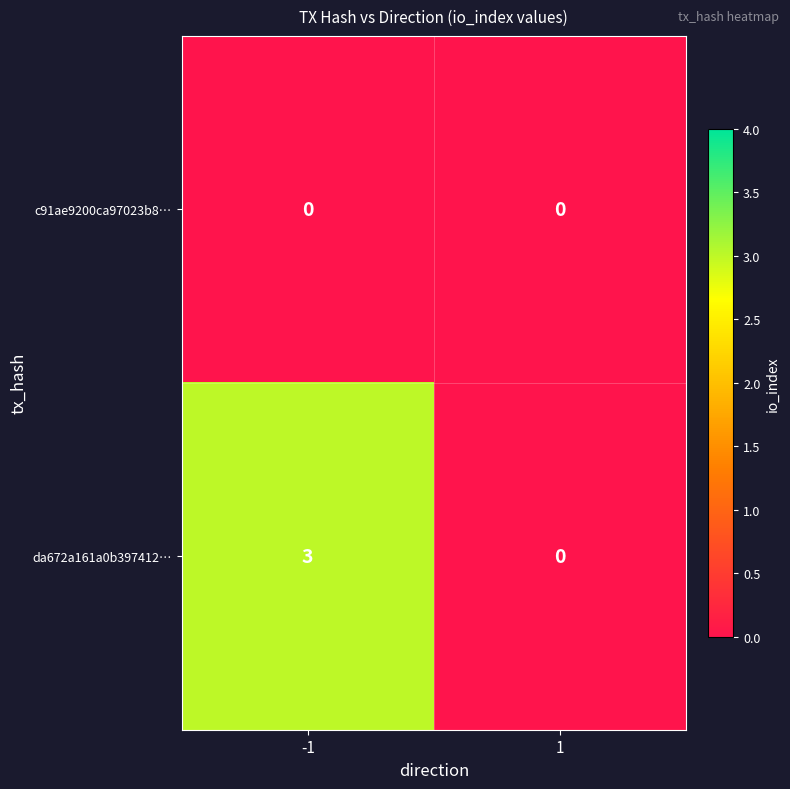

Between -1 and 1, which series saw the biggest shift?

da672a161a0b397412…